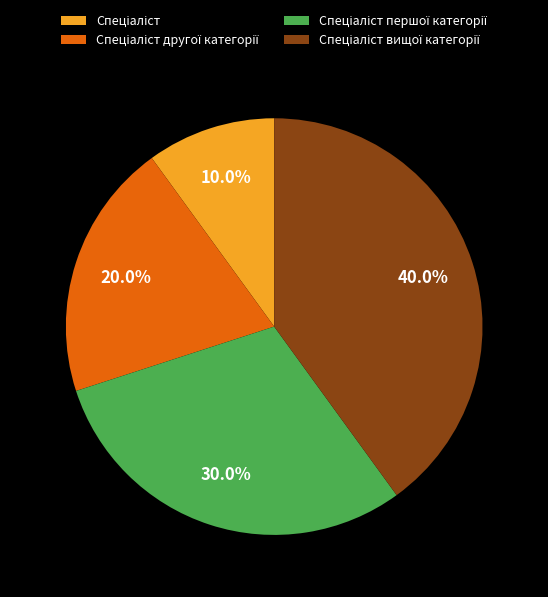

Count the number of slices in the pie.

4